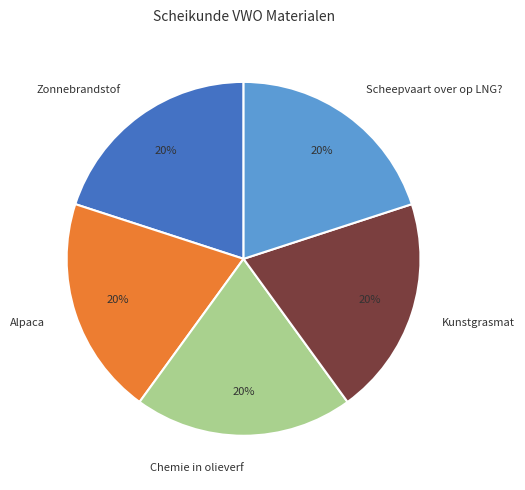

Is there any slice that represents more than half of the pie?

No